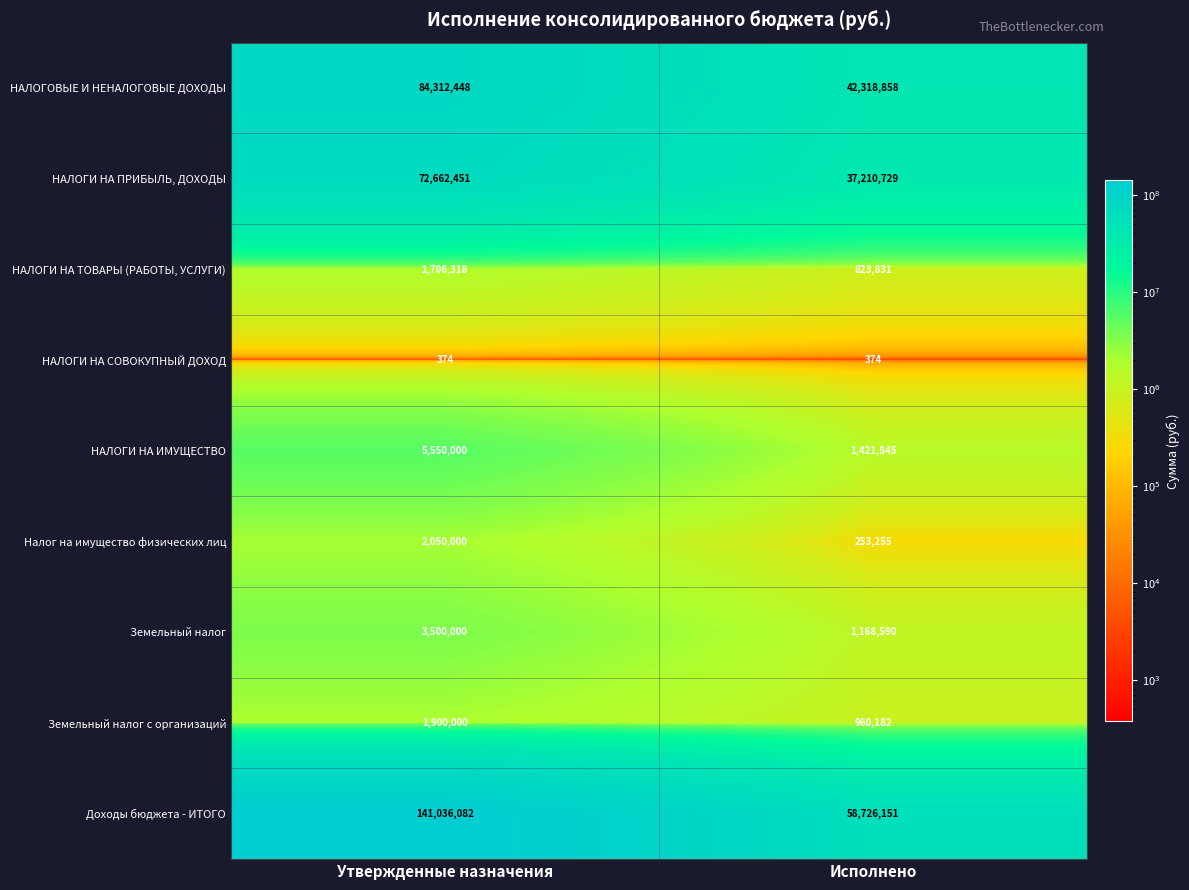

Reading left to right, list all the values displayed in this chart.

НАЛОГОВЫЕ И НЕНАЛОГОВЫЕ ДОХОДЫ: 84312448	42318858
НАЛОГИ НА ПРИБЫЛЬ, ДОХОДЫ: 72662451	37210729
НАЛОГИ НА ТОВАРЫ (РАБОТЫ, УСЛУГИ): 1706318	823831
НАЛОГИ НА СОВОКУПНЫЙ ДОХОД: 374	374
НАЛОГИ НА ИМУЩЕСТВО: 5550000	1421845
Налог на имущество физических лиц: 2050000	253255
Земельный налог: 3500000	1168590
Земельный налог с организаций: 1900000	960182
Доходы бюджета - ИТОГО: 141036082	58726151